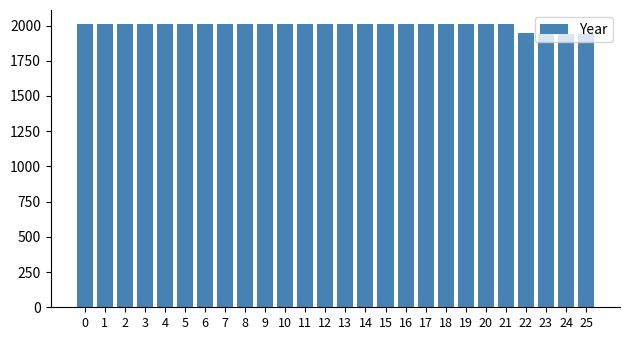

True or false: the data shows 2010 at 7.

True